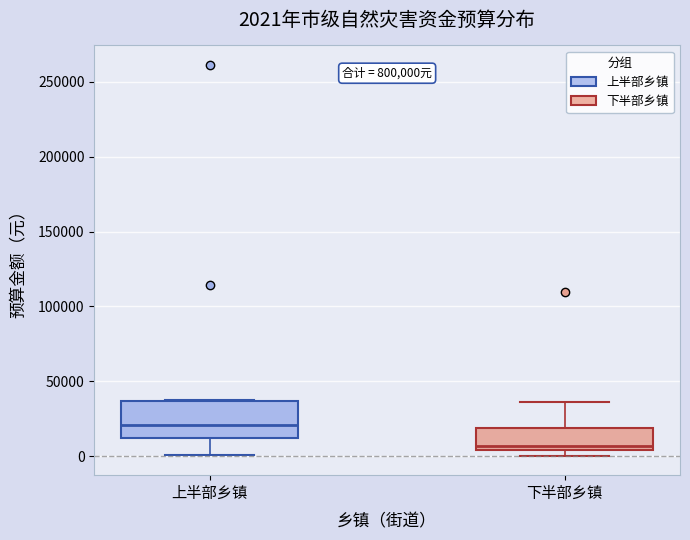

Which box is the tallest, from its lower edge to its upper edge?

上半部乡镇